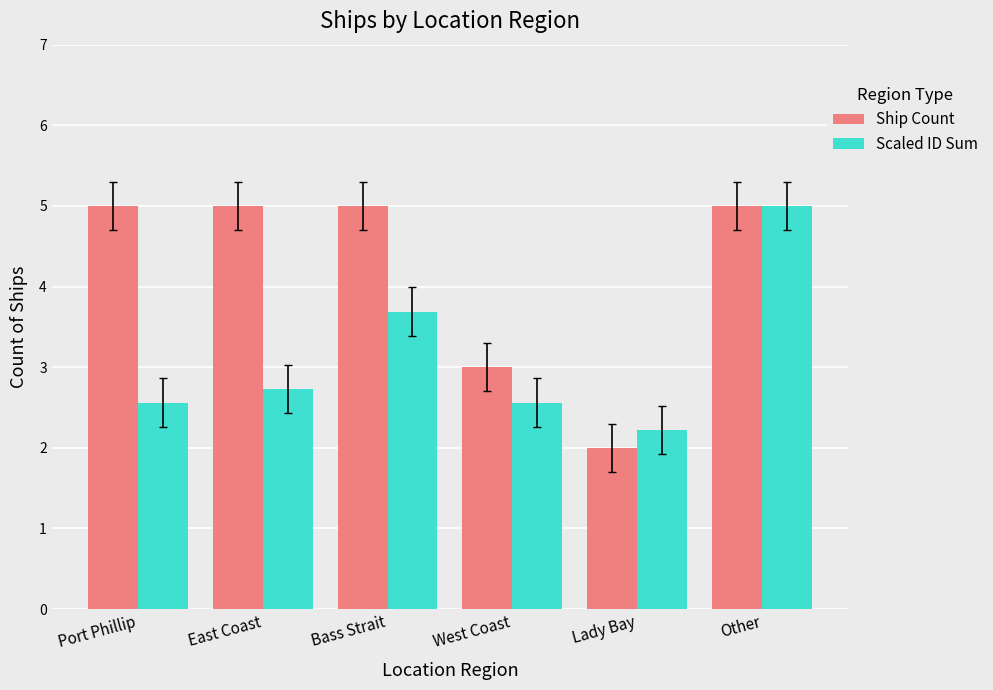

At which category is the sum across all series the highest?

Other